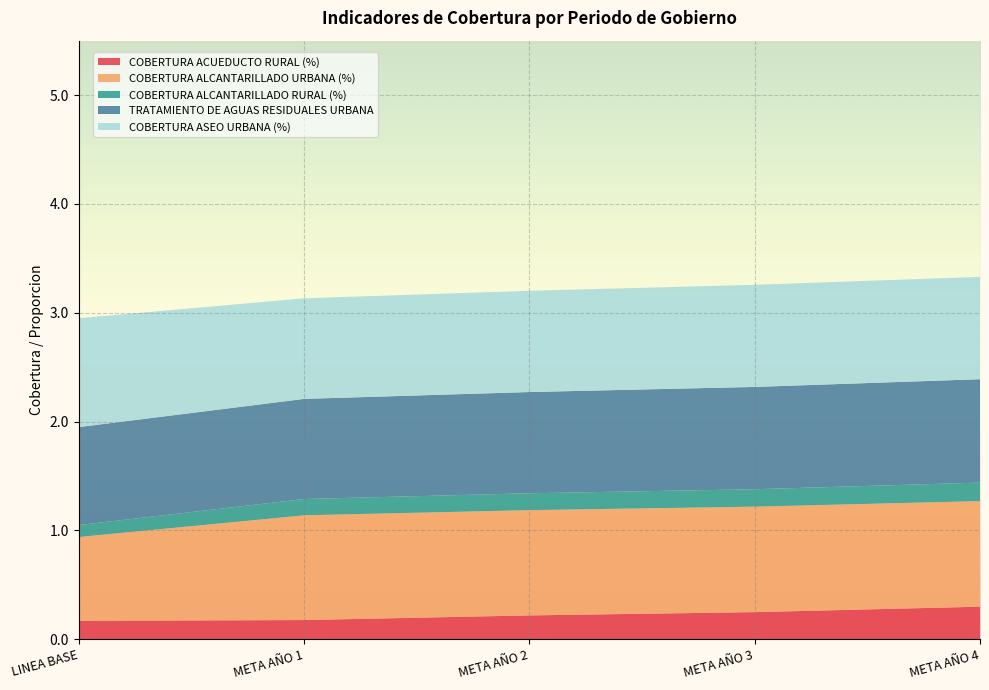

Reading left to right, transcribe all the data shown in this chart.

COBERTURA ACUEDUCTO RURAL (%): LINEA BASE=0.2	META AÑO 1=0.2	META AÑO 2=0.2	META AÑO 3=0.2	META AÑO 4=0.3
COBERTURA ALCANTARILLADO URBANA (%): LINEA BASE=0.8	META AÑO 1=1.0	META AÑO 2=1.0	META AÑO 3=1.0	META AÑO 4=1.0
COBERTURA ALCANTARILLADO RURAL (%): LINEA BASE=0.1	META AÑO 1=0.1	META AÑO 2=0.2	META AÑO 3=0.2	META AÑO 4=0.2
TRATAMIENTO DE AGUAS RESIDUALES URBANA: LINEA BASE=0.9	META AÑO 1=0.9	META AÑO 2=0.9	META AÑO 3=0.9	META AÑO 4=0.9
COBERTURA ASEO URBANA (%): LINEA BASE=1.0	META AÑO 1=0.9	META AÑO 2=0.9	META AÑO 3=0.9	META AÑO 4=0.9